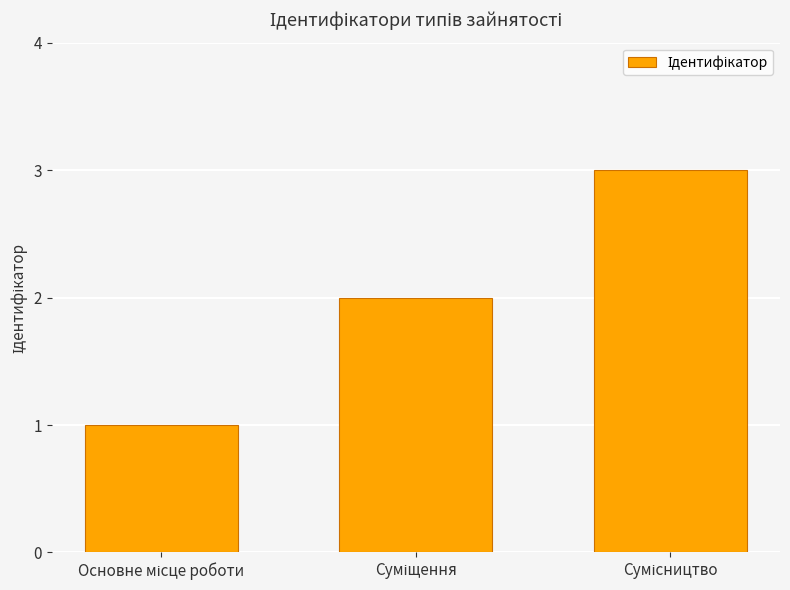

What is the sum of all values?

6